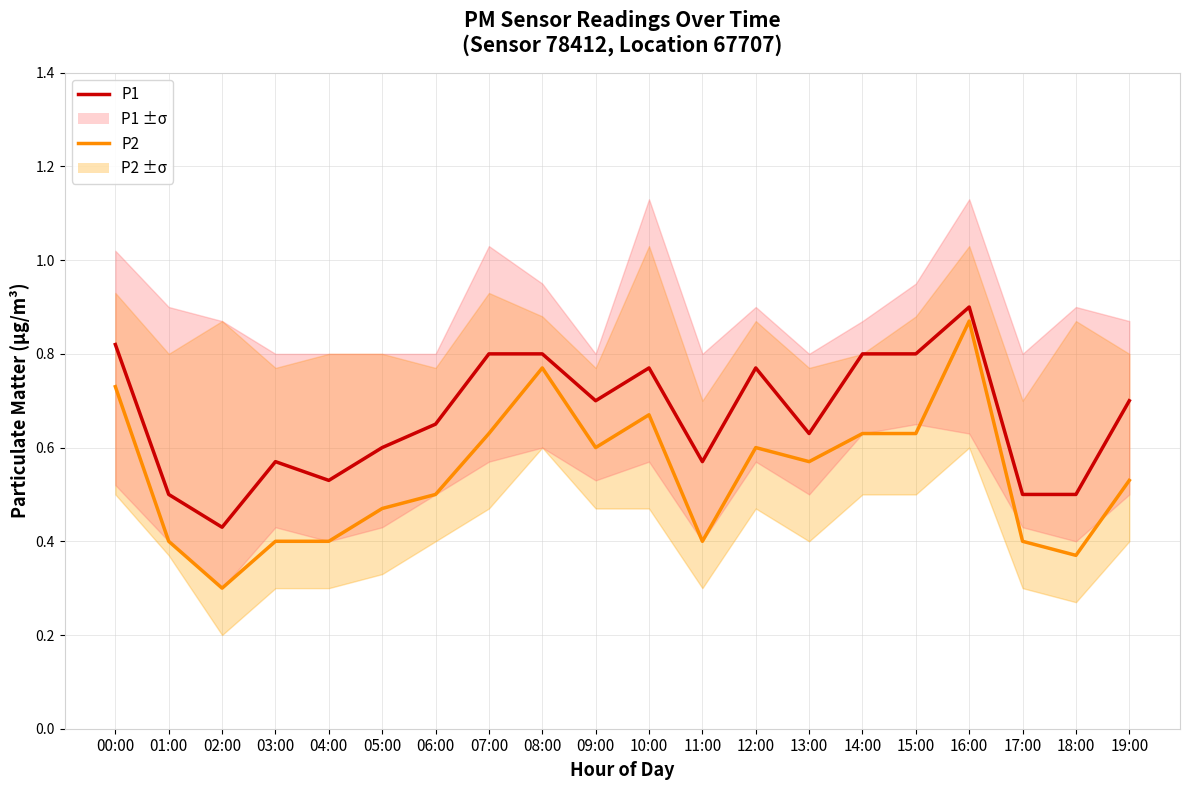

The P2 series shows 0.4 at 03:00. True or false?

True